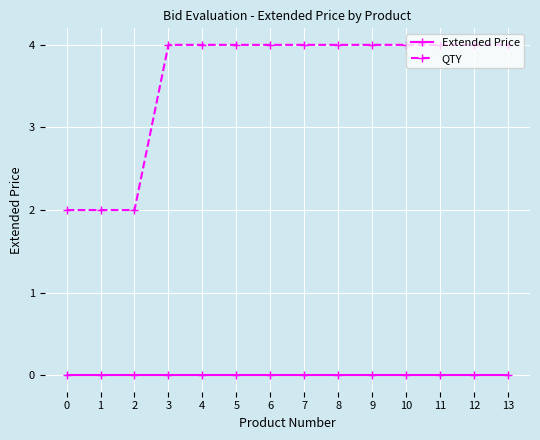

Which series has the largest range (max minus min)?

QTY